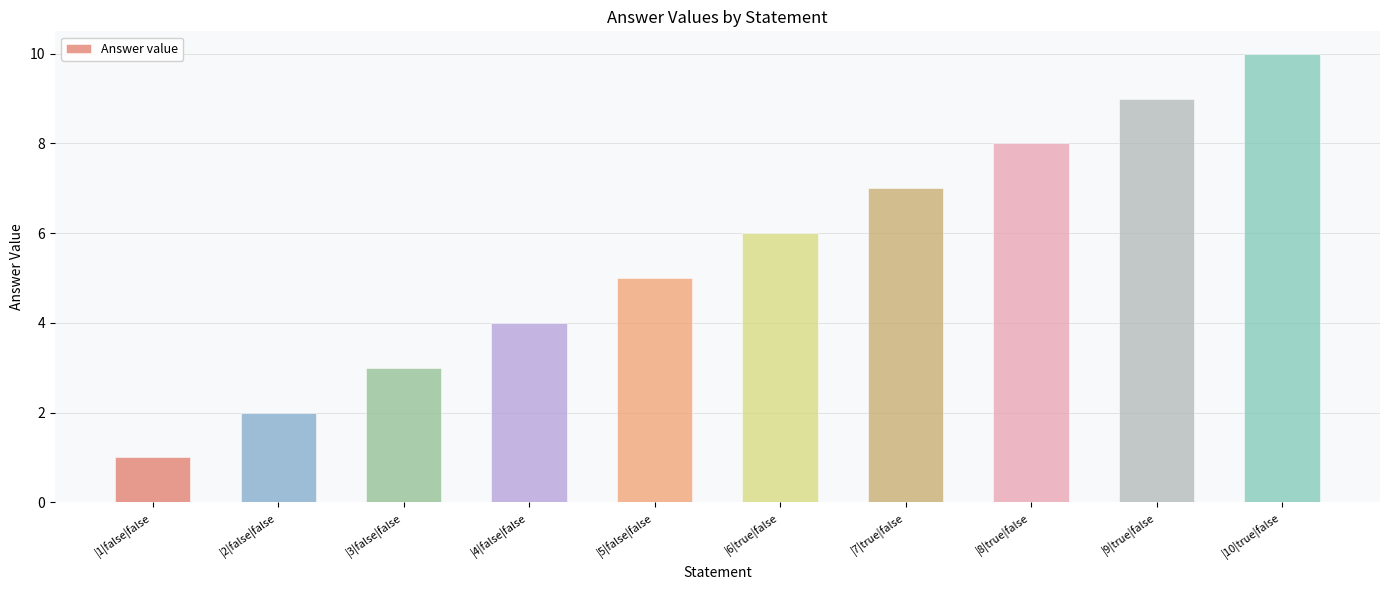

What is the value of the 8th bar from the left?

8